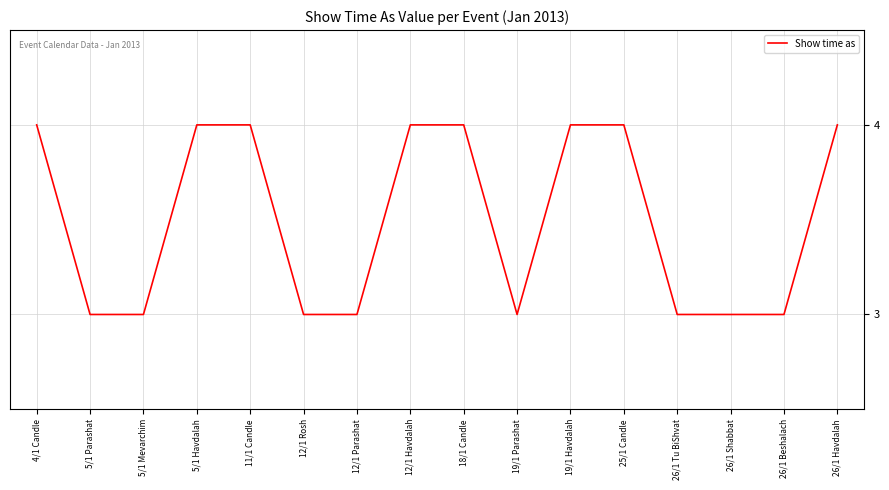

What is the minimum value shown in the chart?

3